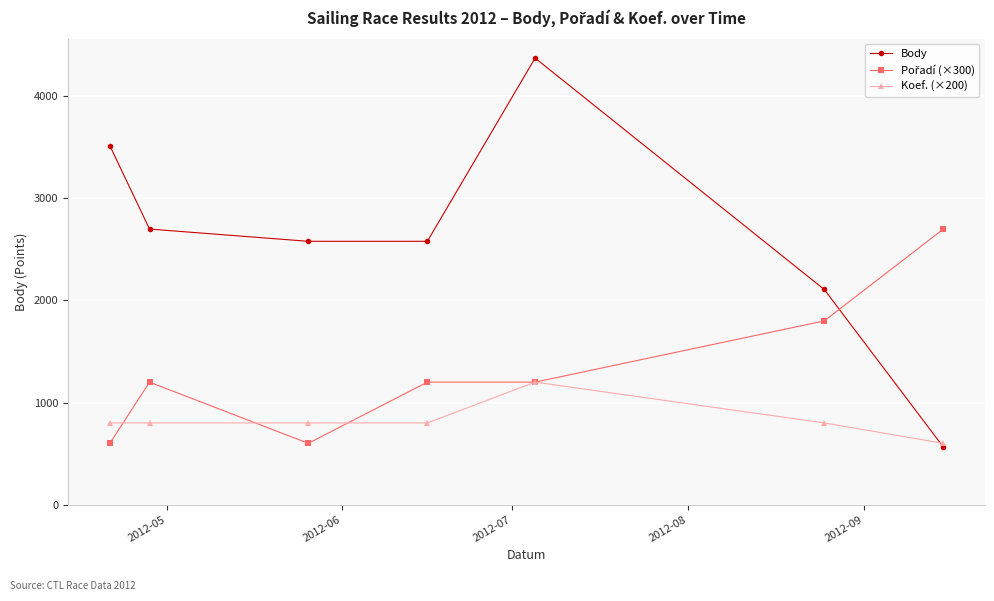

What is the value of the Body point at the 2nd from the left?

2700